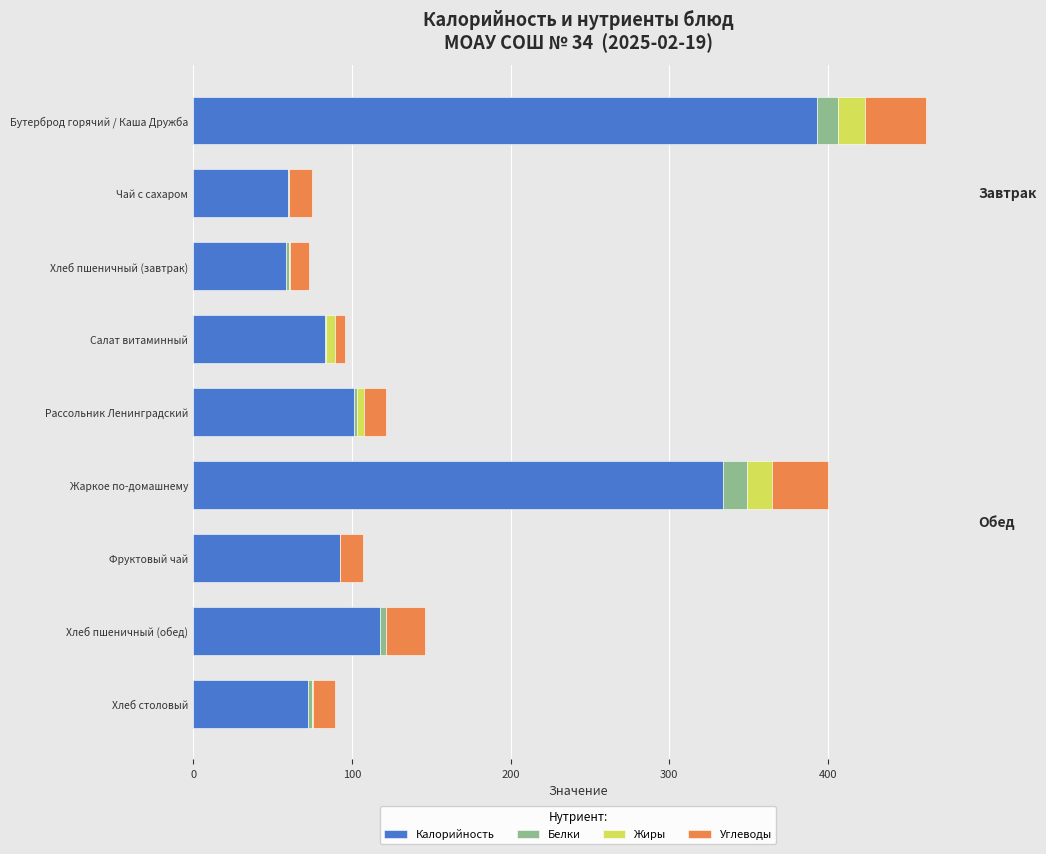

At which category is the sum across all series the highest?

Бутерброд горячий / Каша Дружба